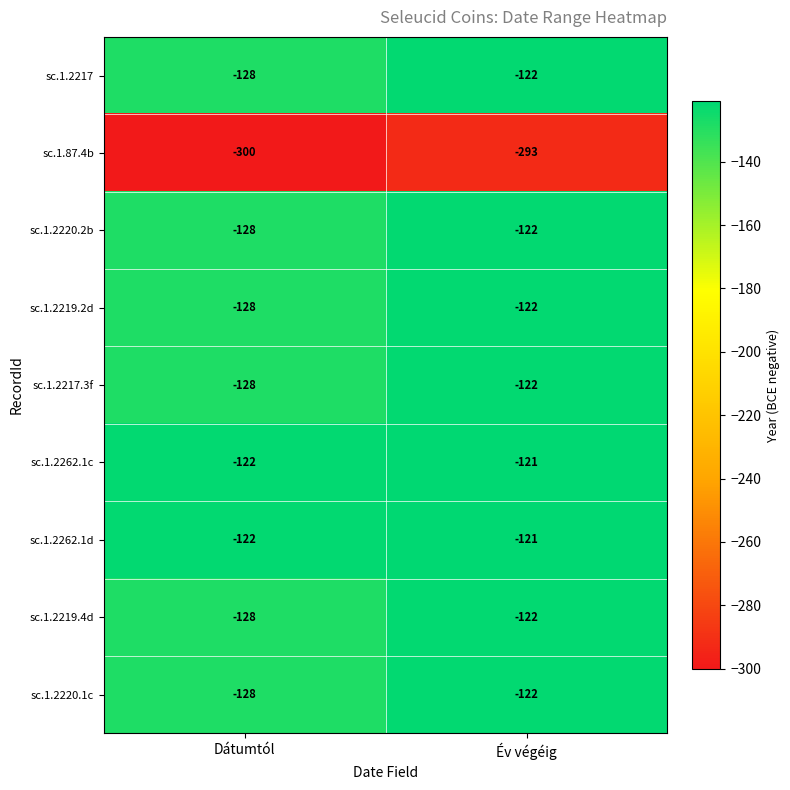

At which category is the sum across all series the highest?

Év végéig